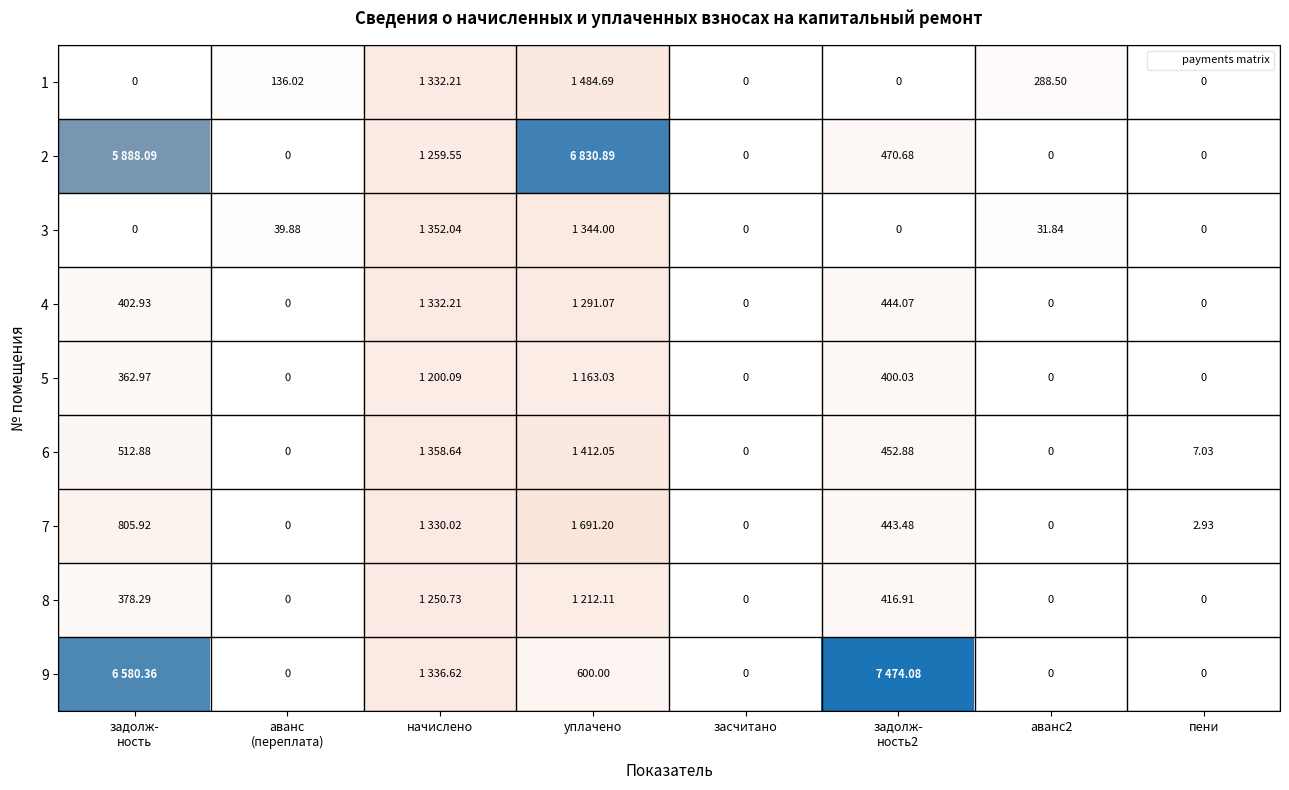

What is the total value across all series at аванс2?

320.3